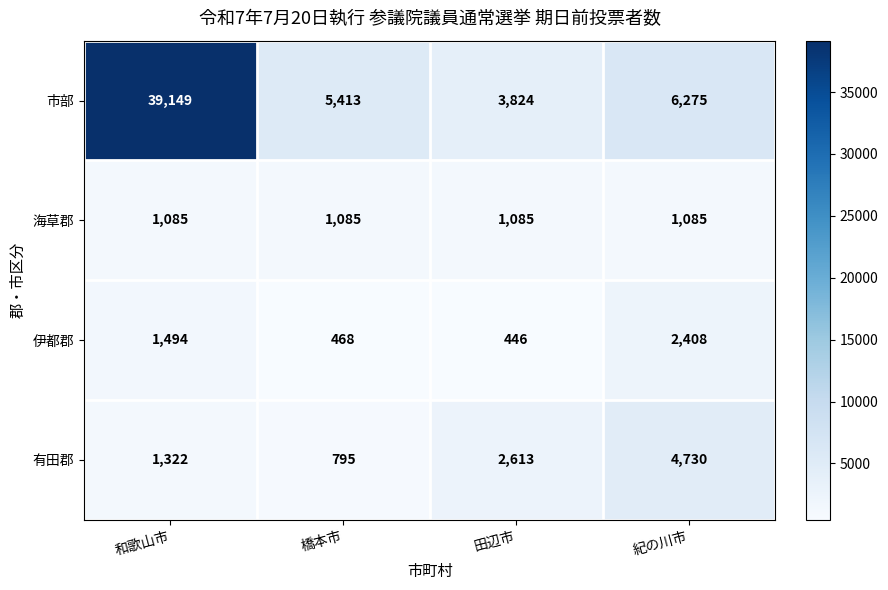

Which series has the largest total across all categories?

市部